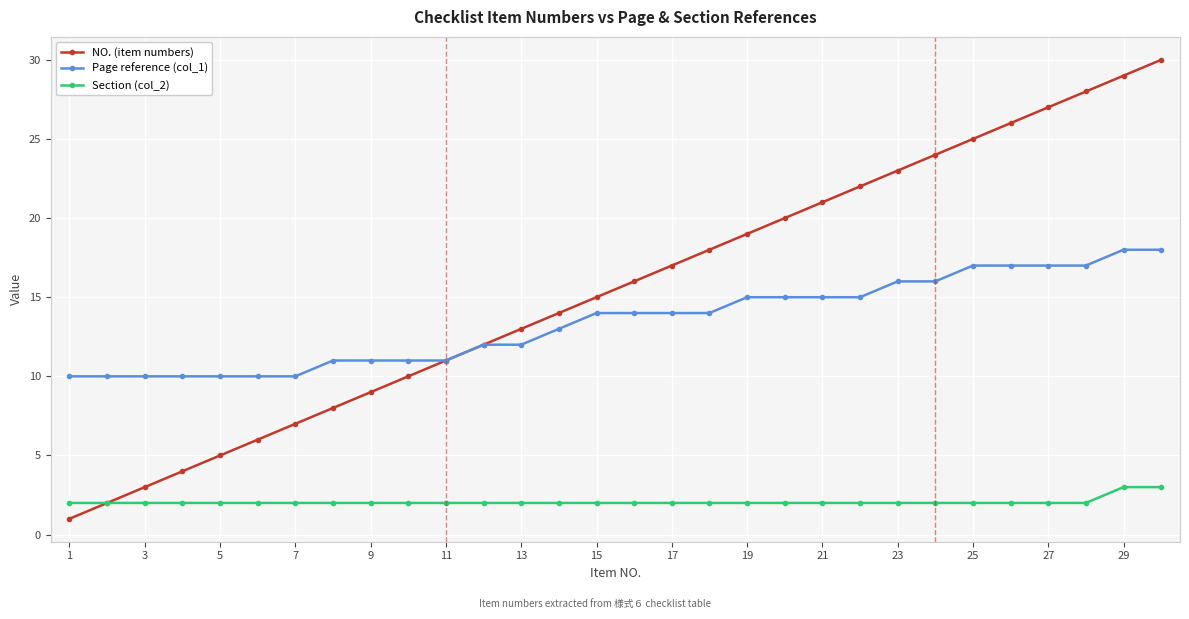

What is the greatest value displayed?

30